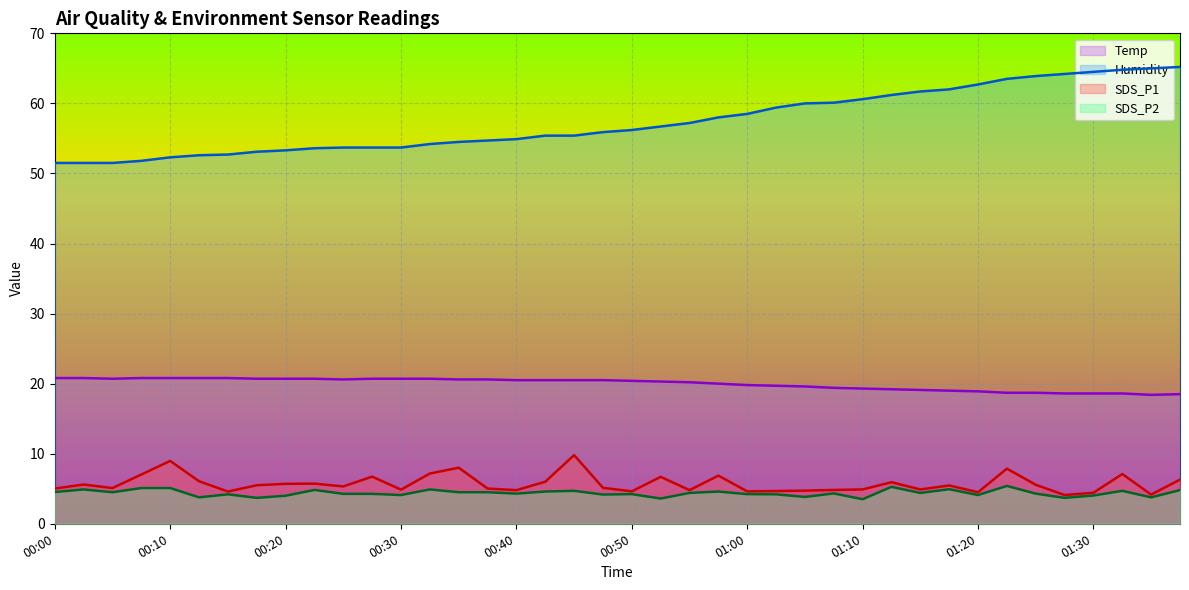

What is the difference between the maximum and second lowest values in the Humidity series?

13.7